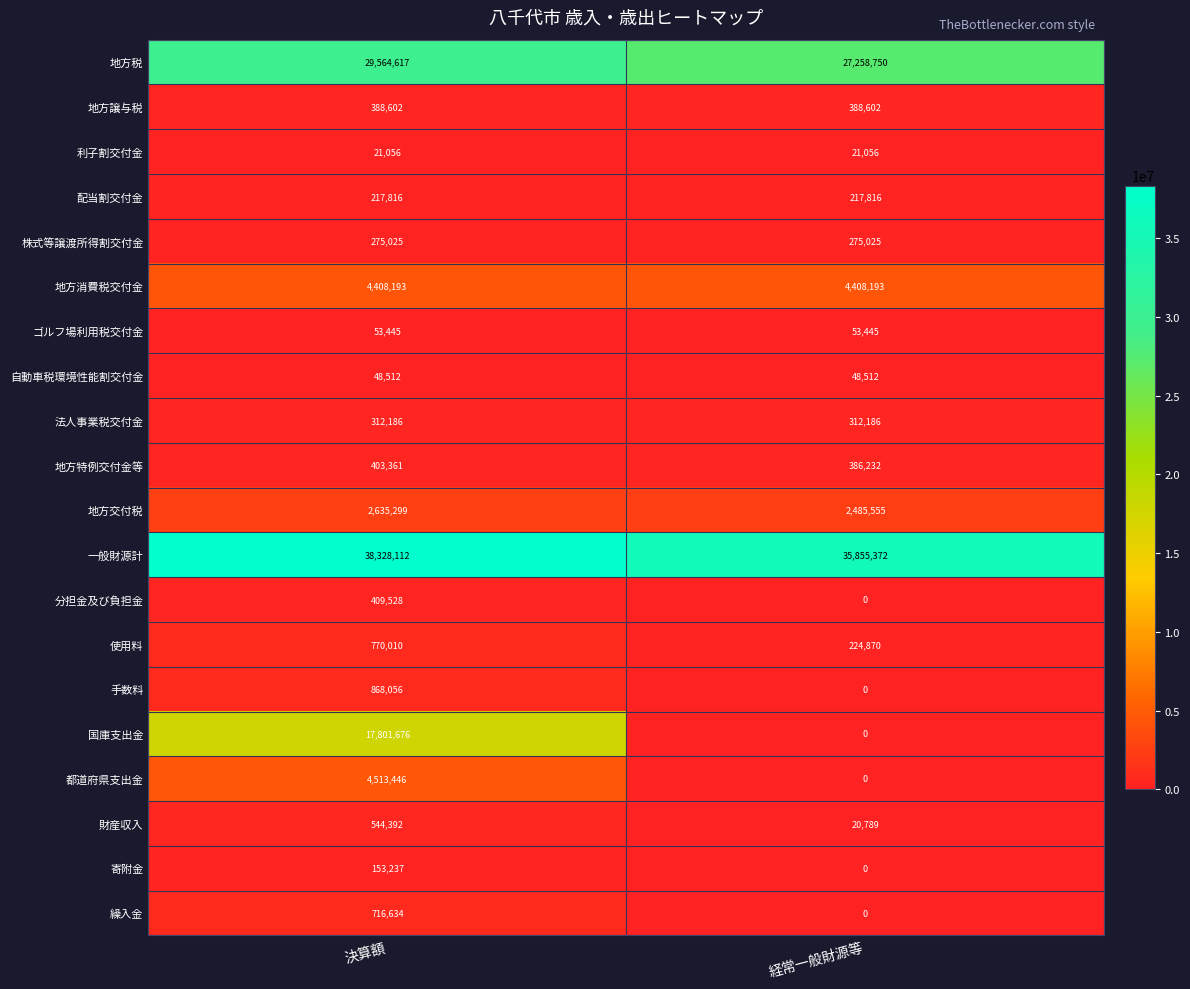

List the labels in order of 財産収入 value, largest first.

決算額, 経常一般財源等